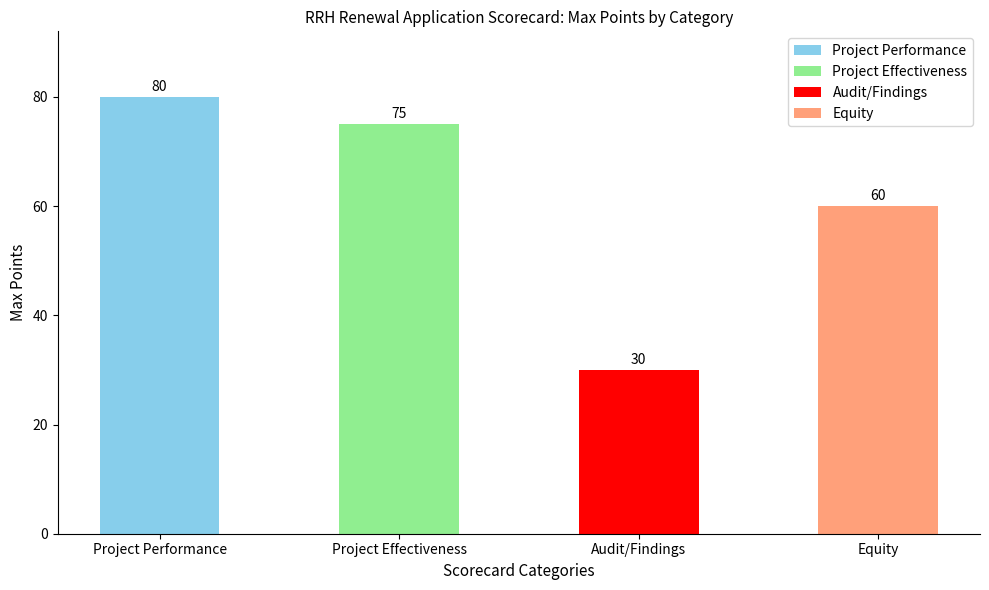

True or false: the data shows 30 at Audit/Findings.

True